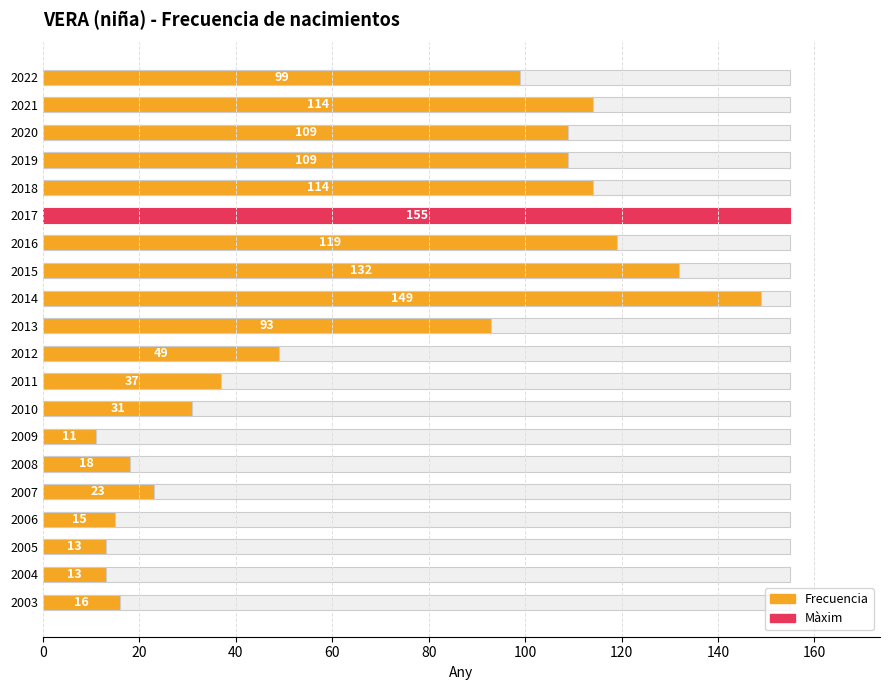

What is the ratio of the value at 2009 to the value at 2018?

0.1